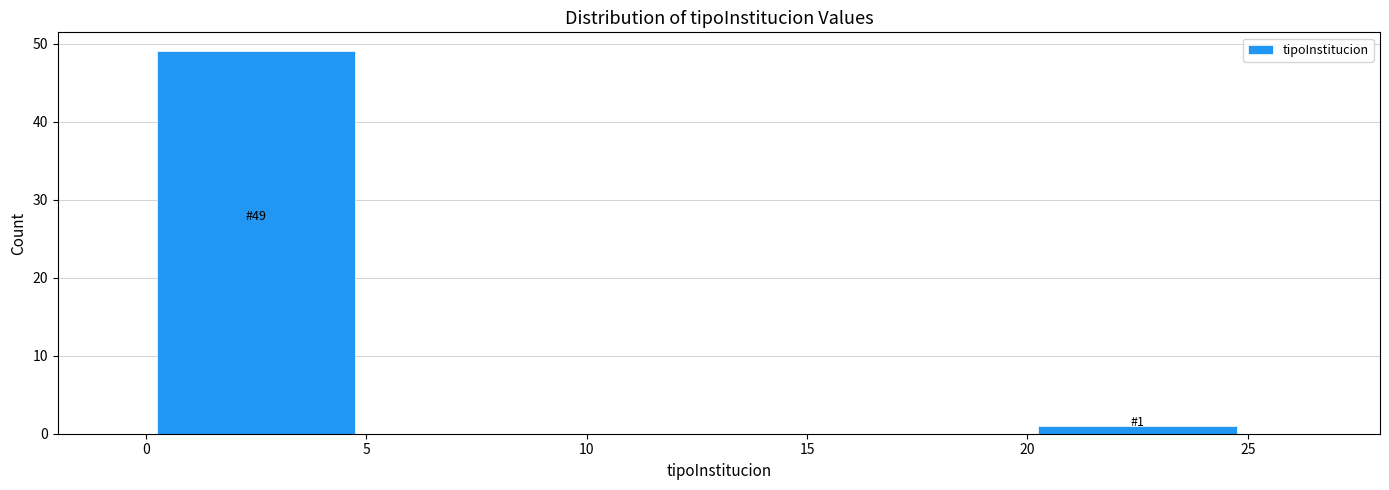

Which range on the x-axis has the tallest bar?

0 to 5